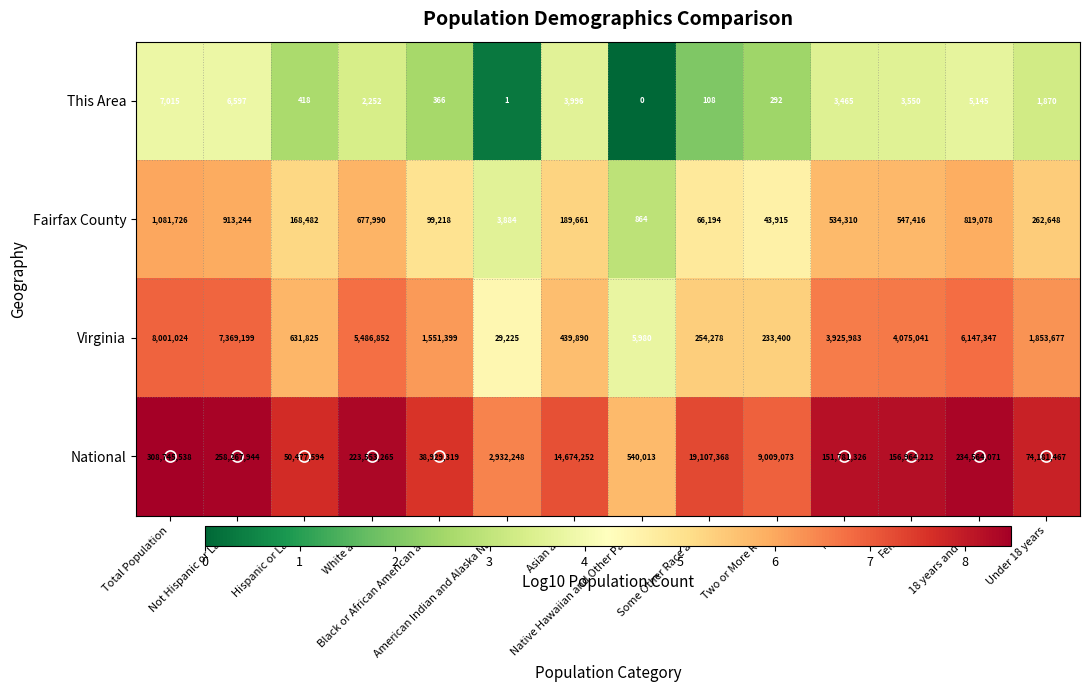

Which series has the largest total across all categories?

National